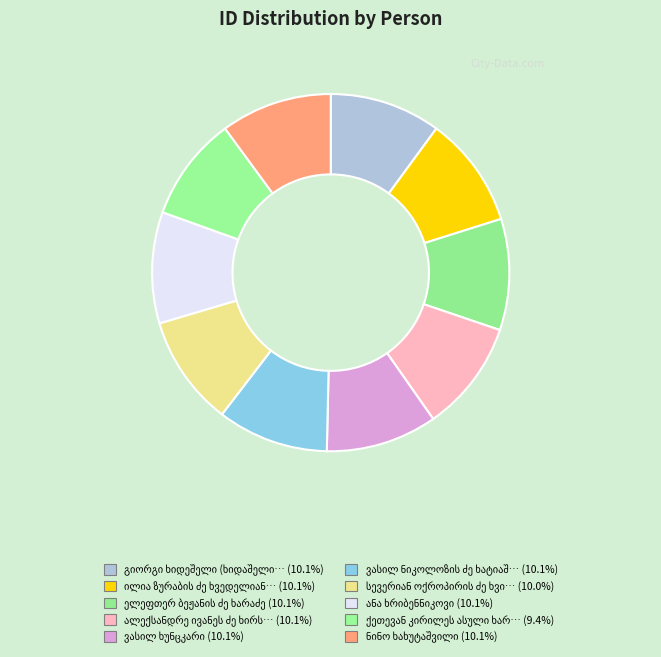

To the nearest percent, what is the difference between the largest and smallest slice percentages?

1%